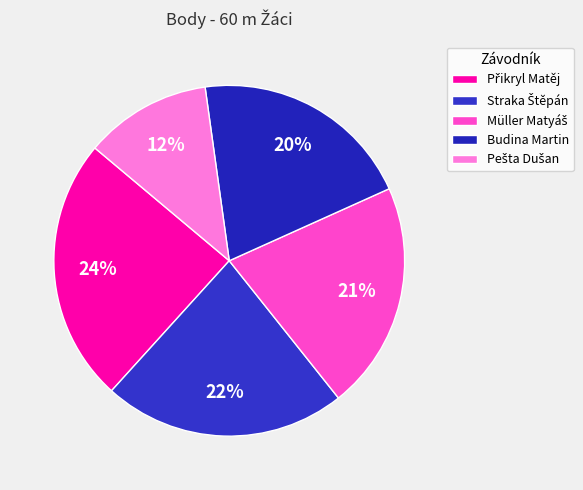

Count the number of slices in the pie.

5